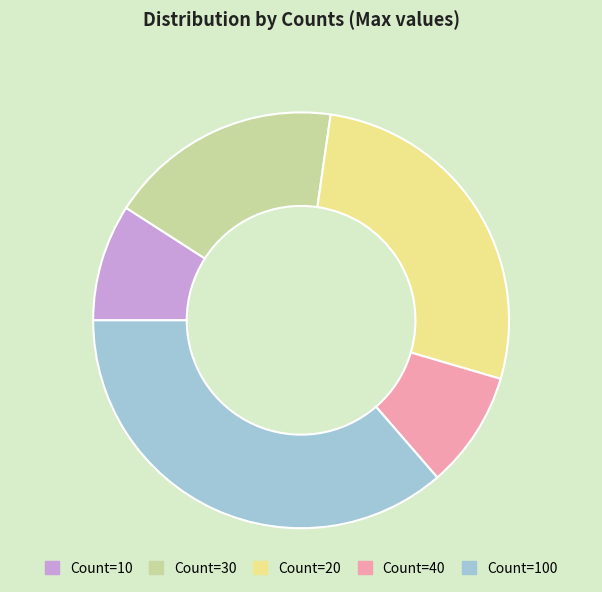

Is there any slice that represents more than half of the pie?

No